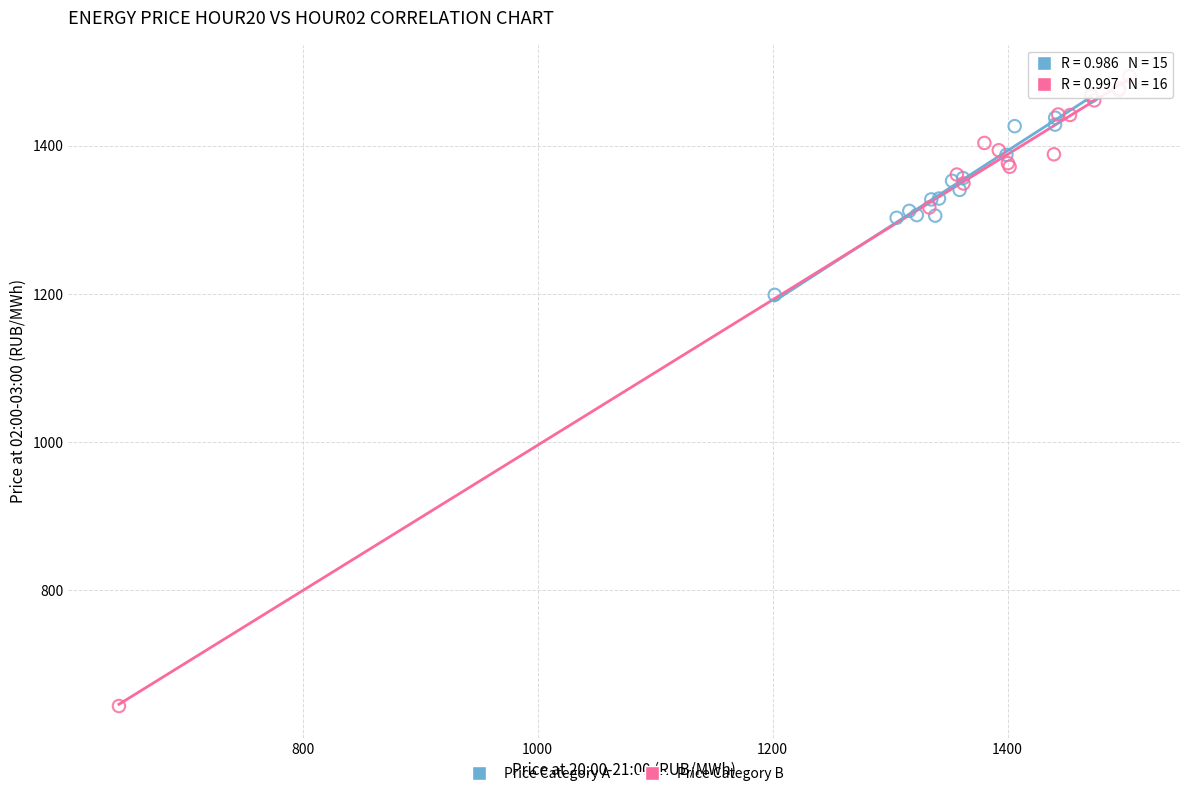

Which series reaches the minimum Y coordinate?

Price Category B